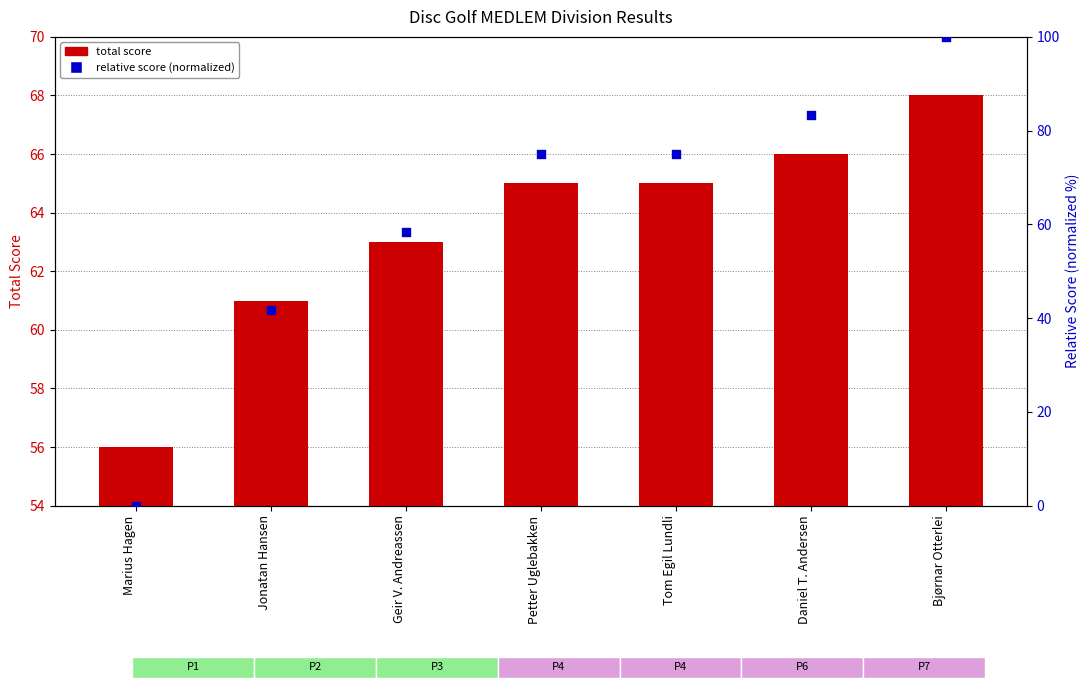

Is the value of relative score (normalized) at Geir V. Andreassen greater than the value of total score at Marius Hagen?

Yes